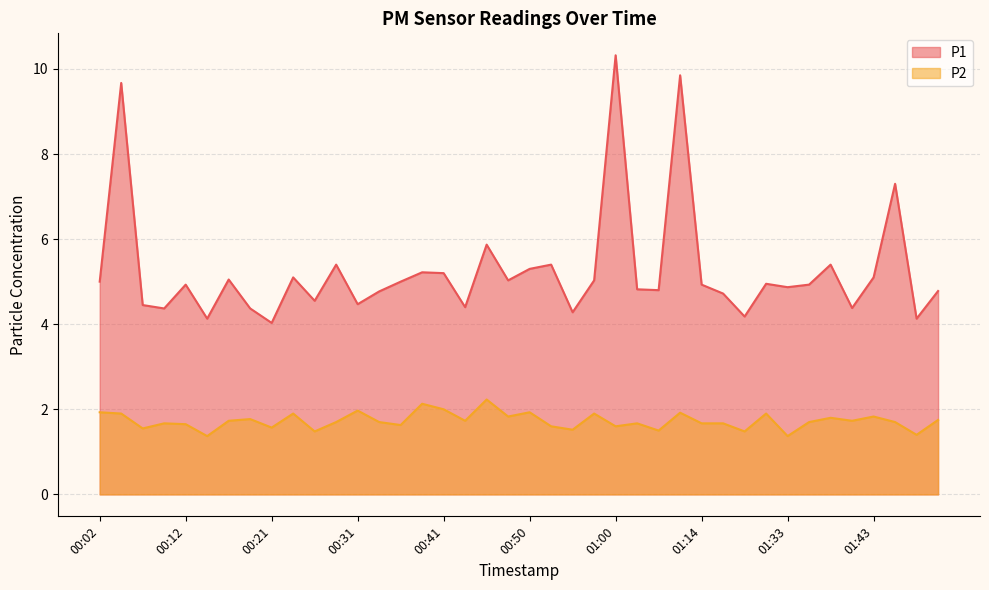

Does the chart display data point markers on the line(s)?

No